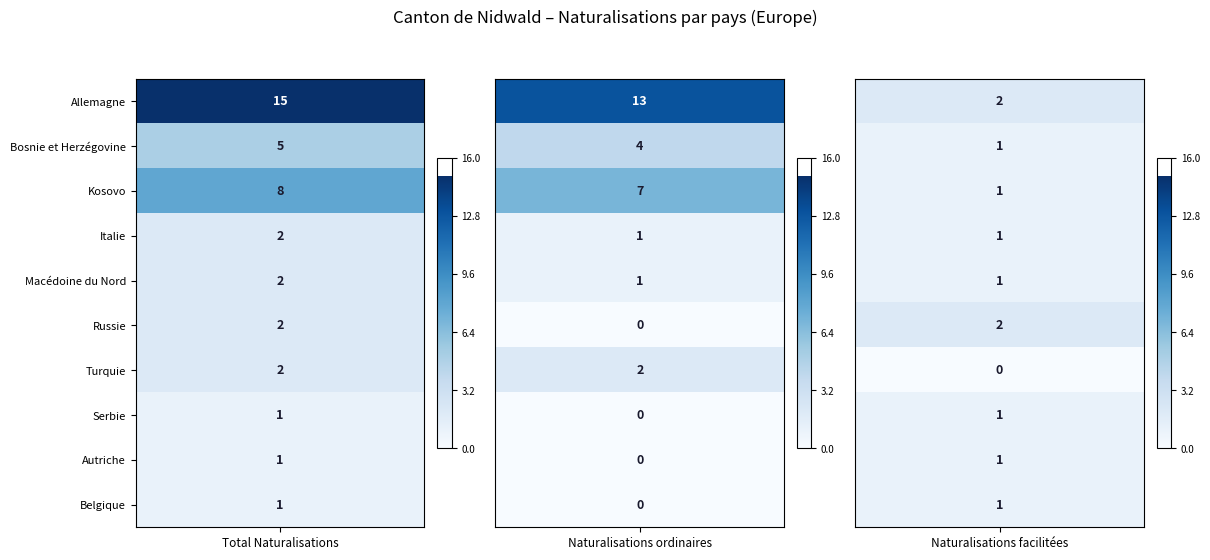

How many values in the Serbie series are below 1?

1